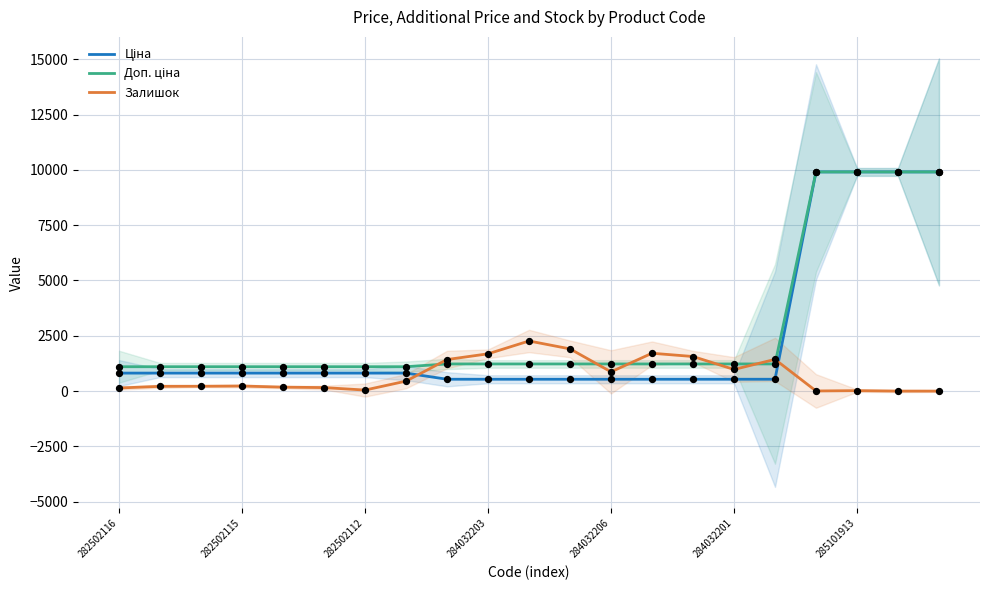

What are all the series names shown in the legend?

Ціна, Доп. ціна, Залишок